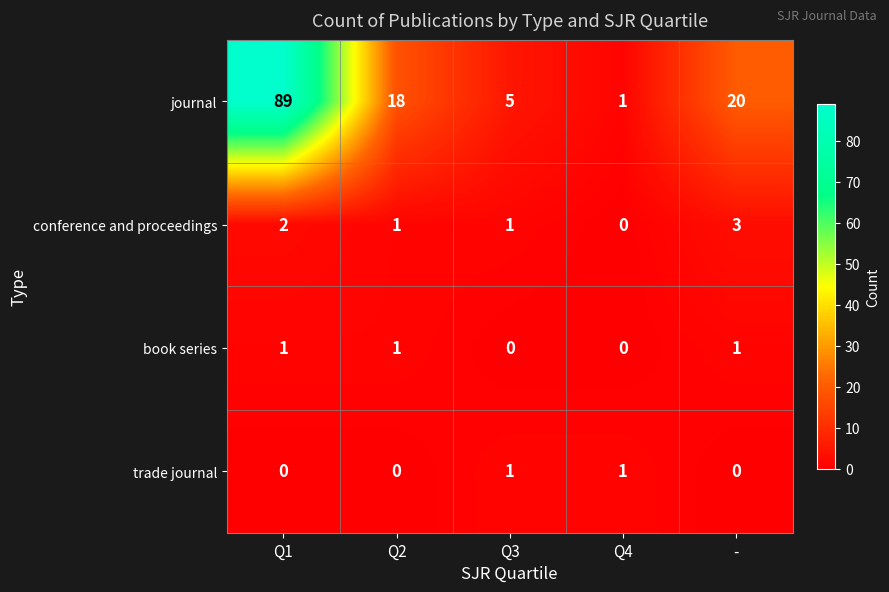

What is the difference between the highest and lowest values at Q2?

18